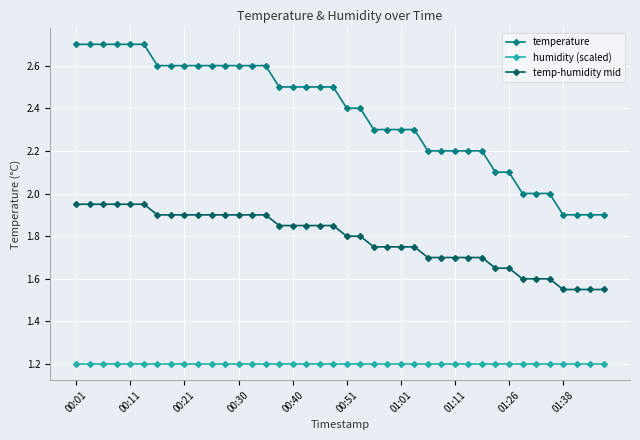

What is the maximum value shown in the chart?

2.7